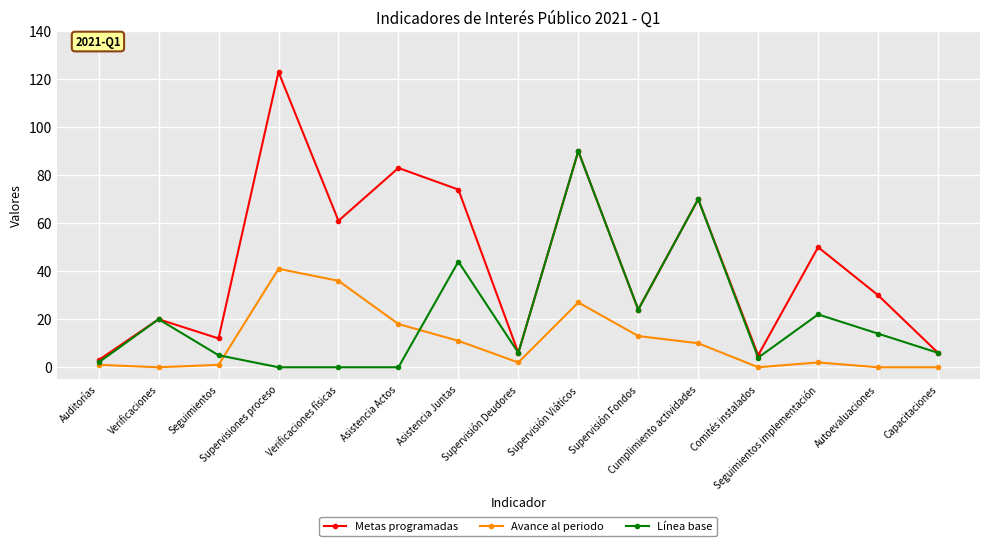

Reading left to right, list all the values displayed in this chart.

Metas programadas: Auditorías=3	Verificaciones=20	Seguimientos=12	Supervisiones proceso=123	Verificaciones físicas=61	Asistencia Actos=83	Asistencia Juntas=74	Supervisión Deudores=6	Supervisión Viáticos=90	Supervisión Fondos=24	Cumplimiento actividades=70	Comités instalados=5	Seguimientos implementación=50	Autoevaluaciones=30	Capacitaciones=6
Avance al periodo: Auditorías=1	Verificaciones=0	Seguimientos=1	Supervisiones proceso=41	Verificaciones físicas=36	Asistencia Actos=18	Asistencia Juntas=11	Supervisión Deudores=2	Supervisión Viáticos=27	Supervisión Fondos=13	Cumplimiento actividades=10	Comités instalados=0	Seguimientos implementación=2	Autoevaluaciones=0	Capacitaciones=0
Línea base: Auditorías=2	Verificaciones=20	Seguimientos=5	Supervisiones proceso=0	Verificaciones físicas=0	Asistencia Actos=0	Asistencia Juntas=44	Supervisión Deudores=6	Supervisión Viáticos=90	Supervisión Fondos=24	Cumplimiento actividades=70	Comités instalados=4	Seguimientos implementación=22	Autoevaluaciones=14	Capacitaciones=6